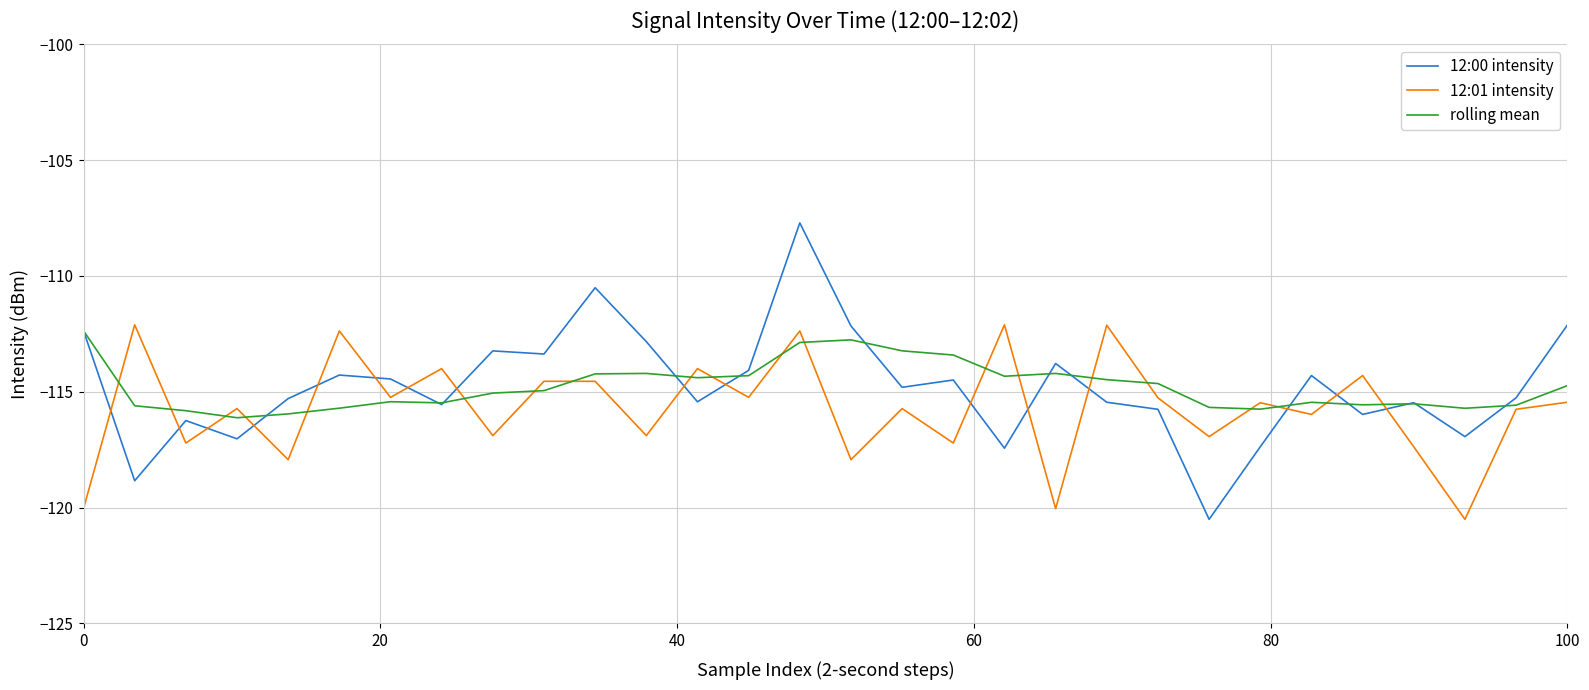

After their last crossing, which series has the higher values: 12:01 intensity or 12:00 intensity?

12:00 intensity